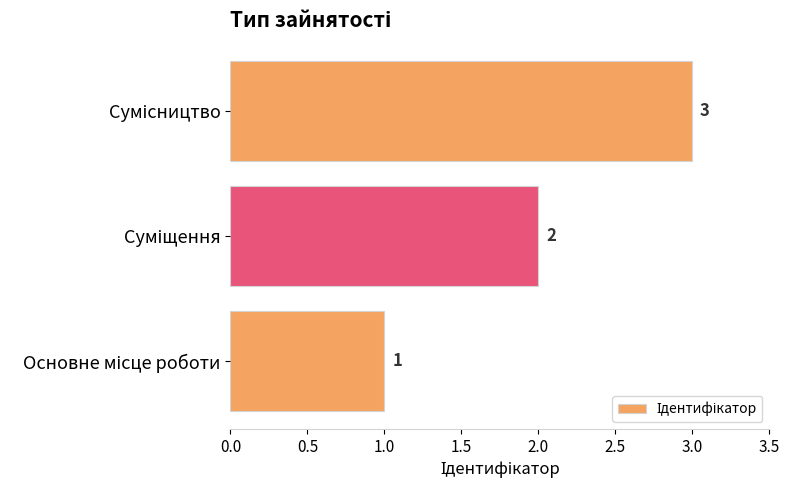

What is the sum of all values?

6